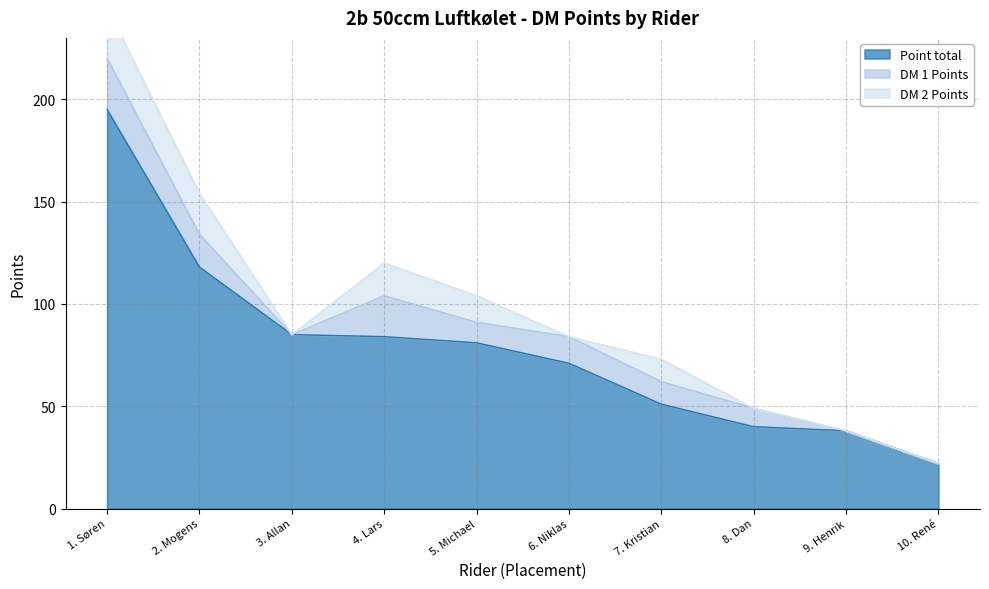

At which label does Point total reach its peak?

1. Søren